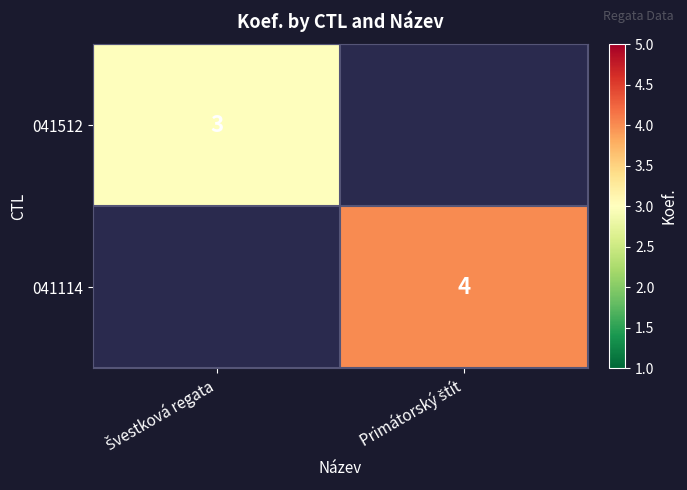

At how many categories does at least one series exceed 3?

1